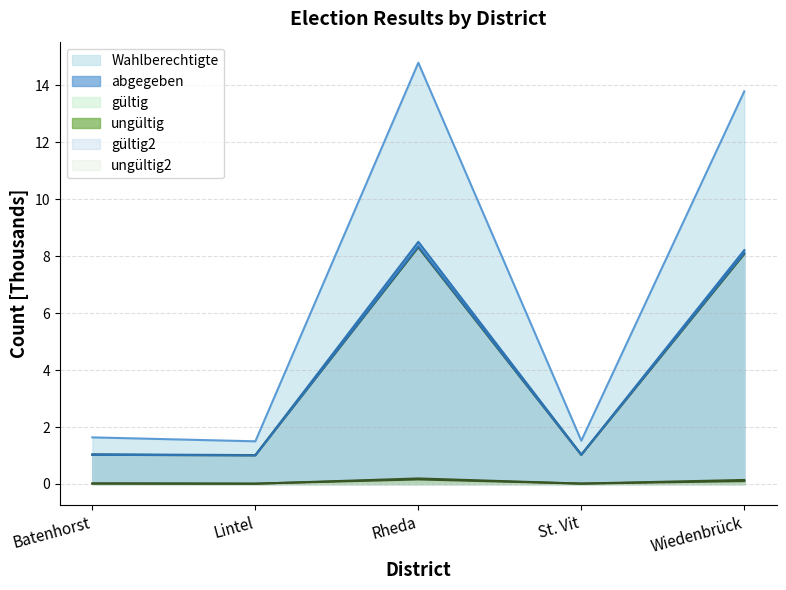

Which has a higher value, Rheda or Wiedenbrück?

Rheda